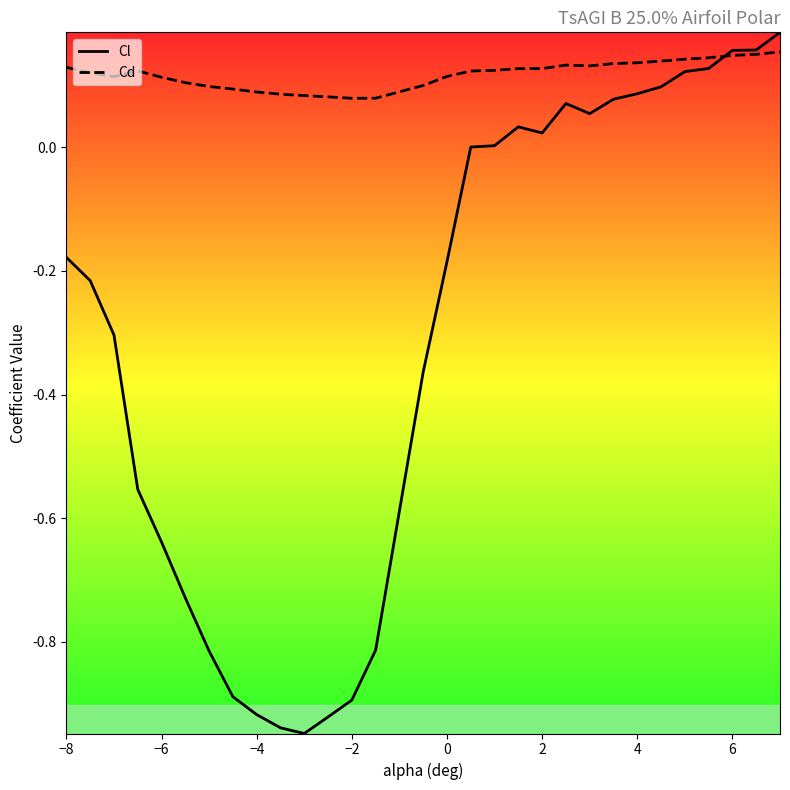

Rank the series by their average value, from lowest to highest.

Cl, Cd